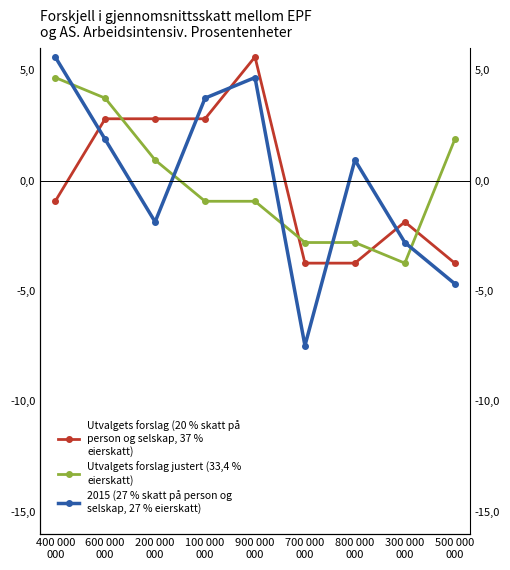

What is the approximate value of Utvalgets forslag (20 % skatt på
person og selskap, 37 %
eierskatt) at 400 000
000?

-0.9